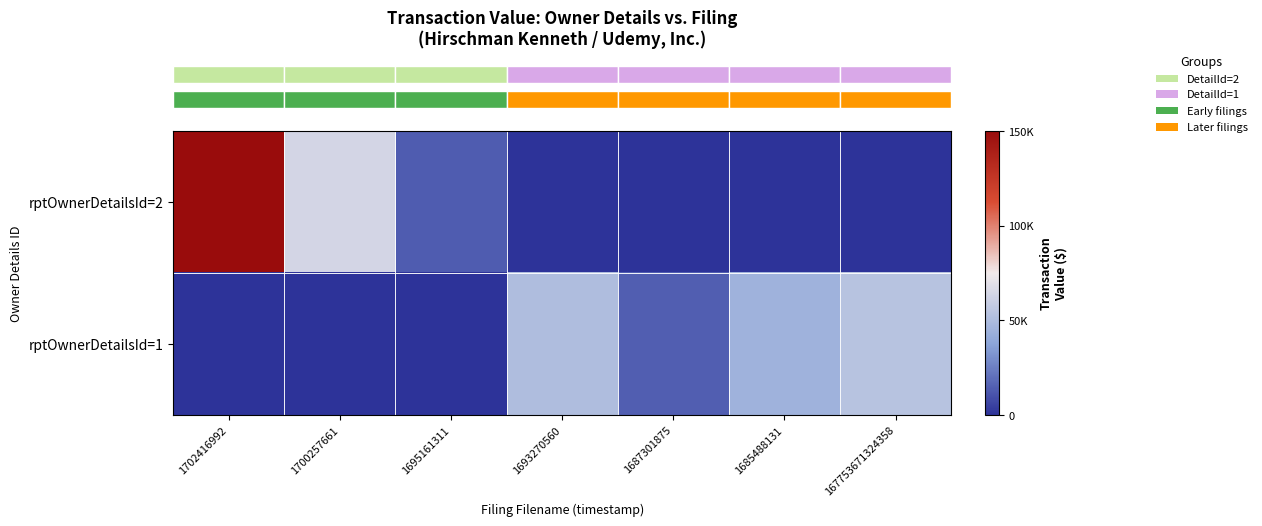

At how many categories does at least one series exceed 35816?

5